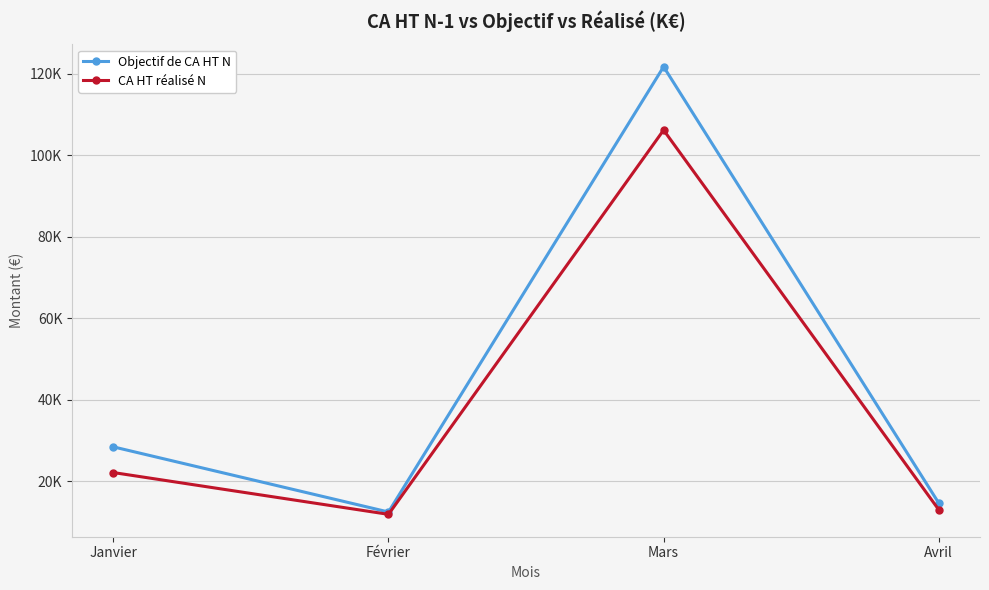

What are all the series names shown in the legend?

Objectif de CA HT N, CA HT réalisé N